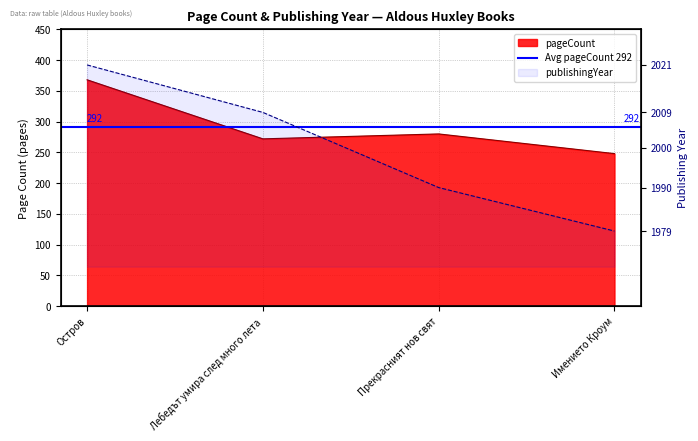

True or false: publishingYear and pageCount cross at least once.

False